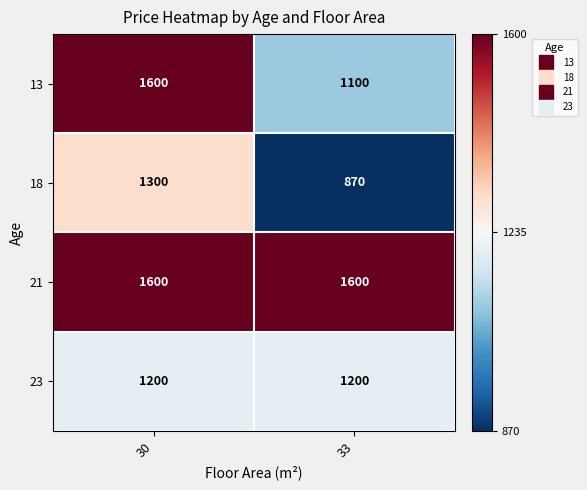

Reading left to right, transcribe all the data shown in this chart.

13: 1600	1100
18: 1300	870
21: 1600	1600
23: 1200	1200